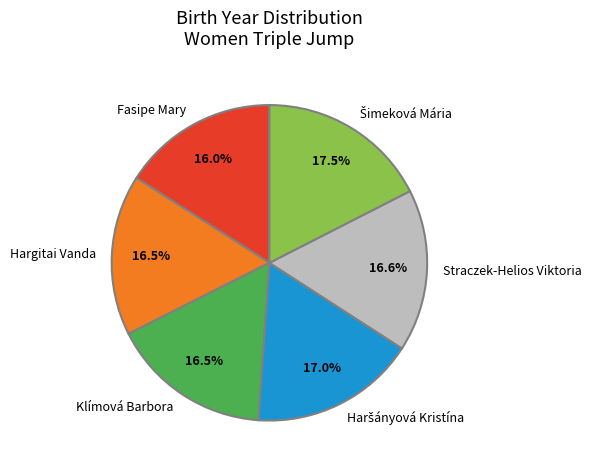

Is there any slice that represents more than half of the pie?

No